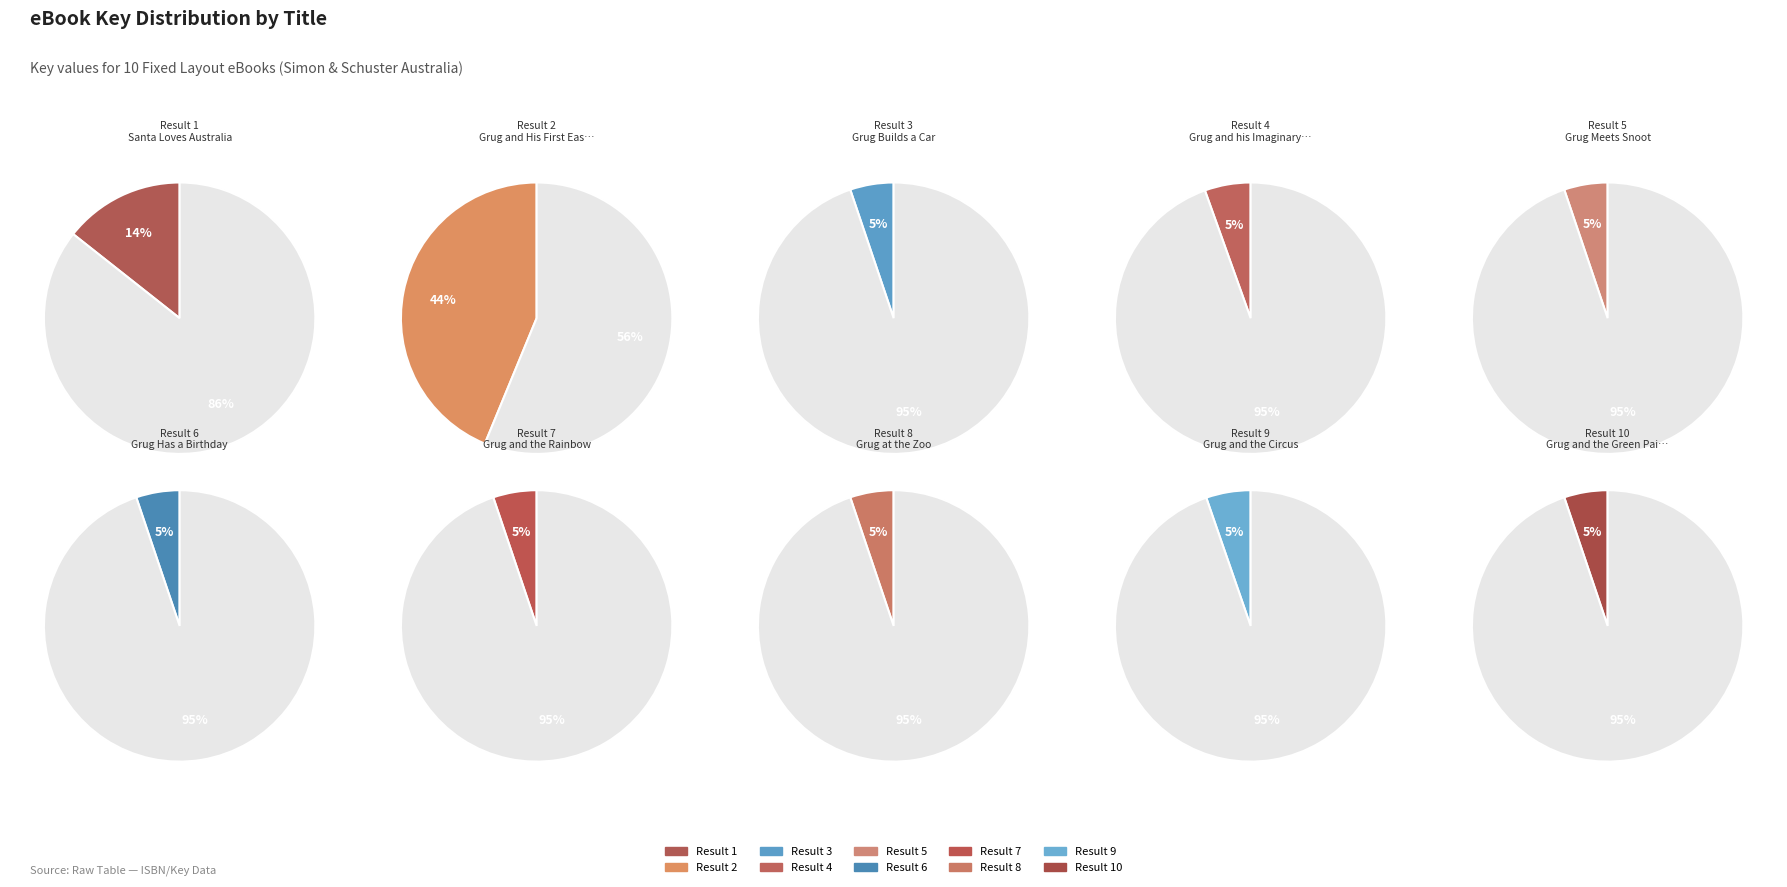

Which has a higher value, 10 or 4?

4